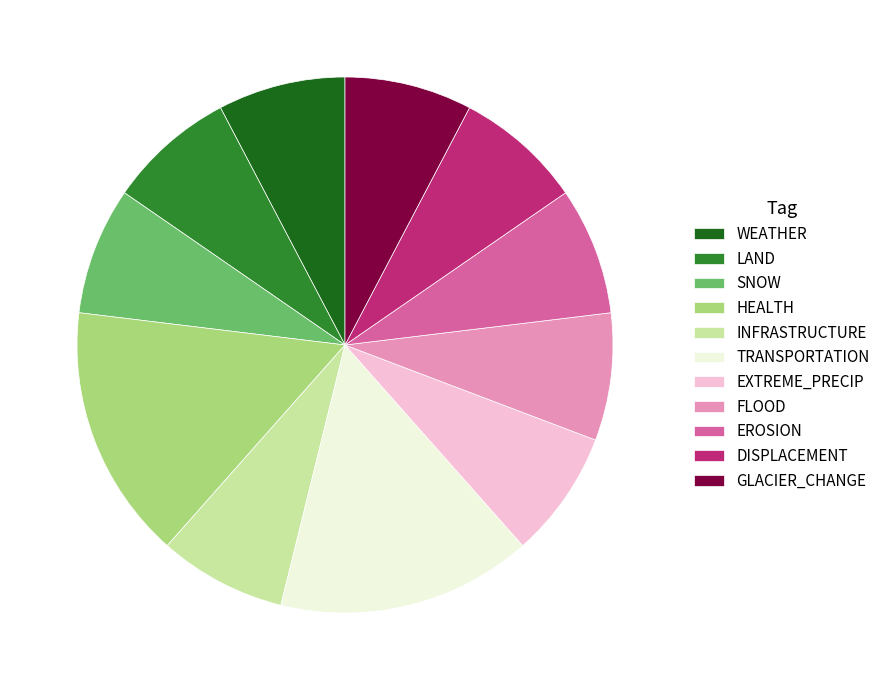

Combined, do EXTREME_PRECIP and SNOW account for over 50%?

No